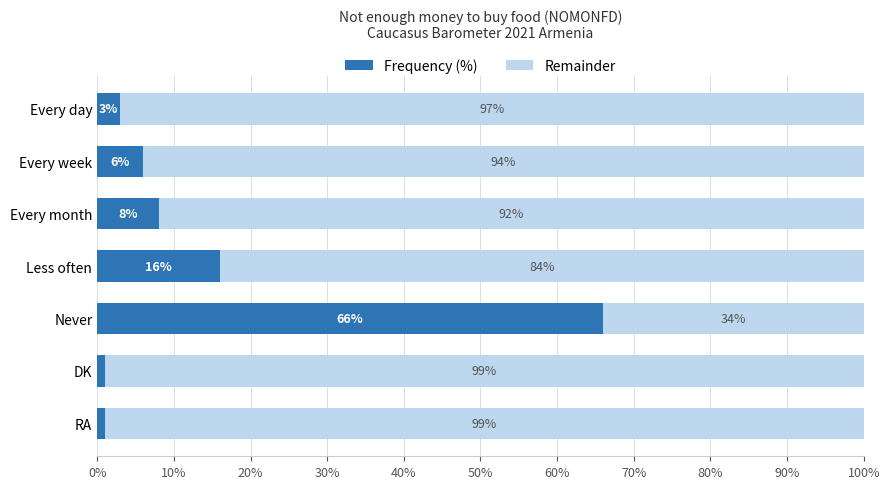

What is the maximum value for Frequency (%)?

66